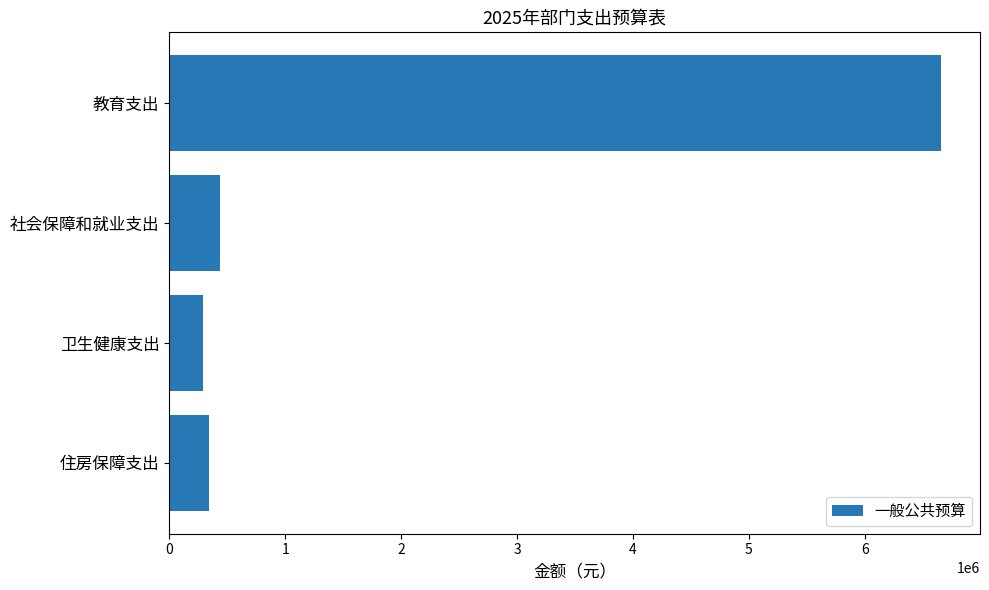

What is the minimum value shown in the chart?

288206.6